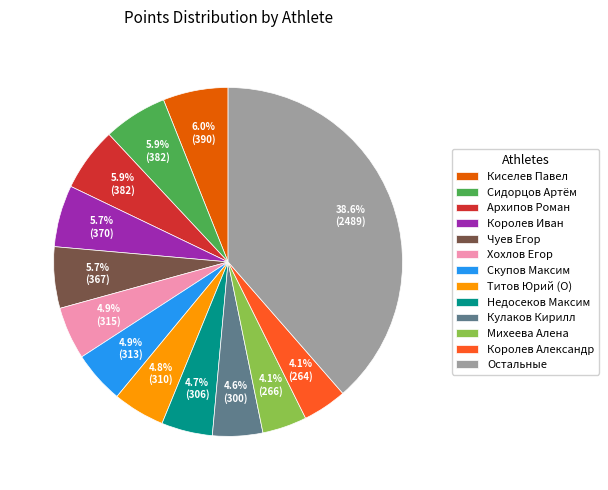

Approximately how many times larger is the value at Недосеков Максим compared to Хохлов Егор?

1.0